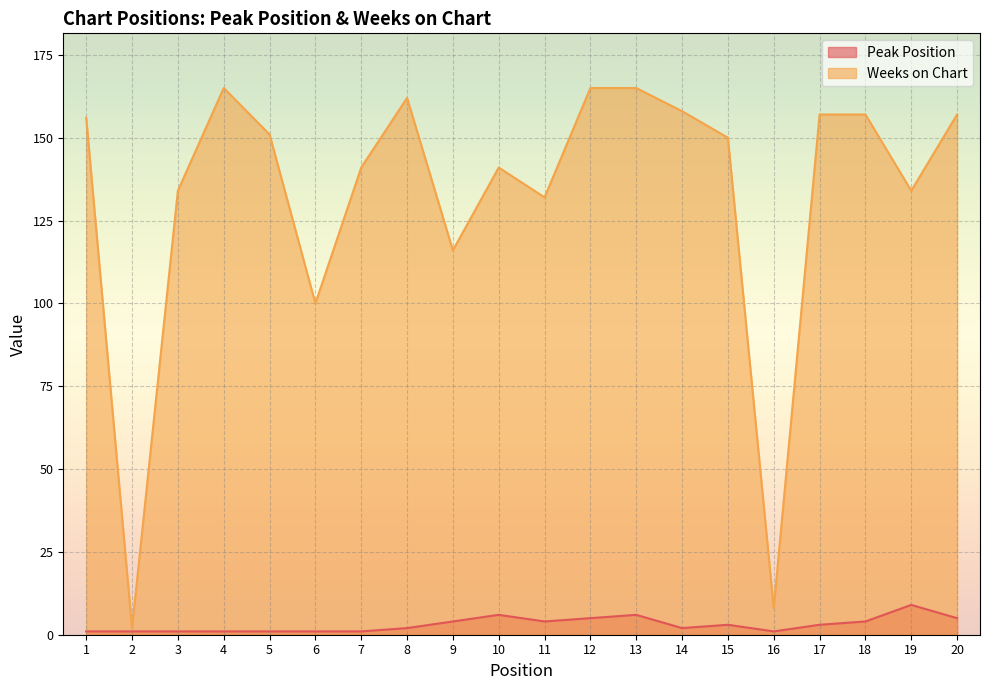

What is the value of the Weeks on Chart point at the 3rd from the left?

134